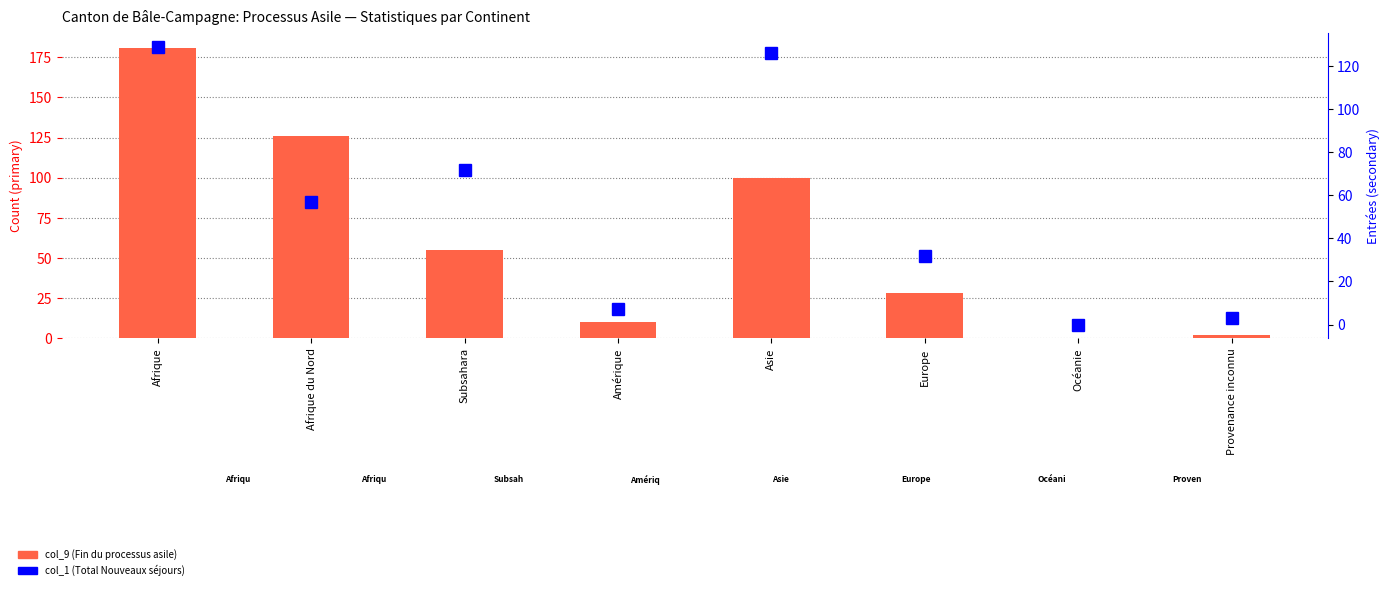

Which series changed the most between Europe and Provenance inconnu?

col_1 (Total Nouveaux séjours)